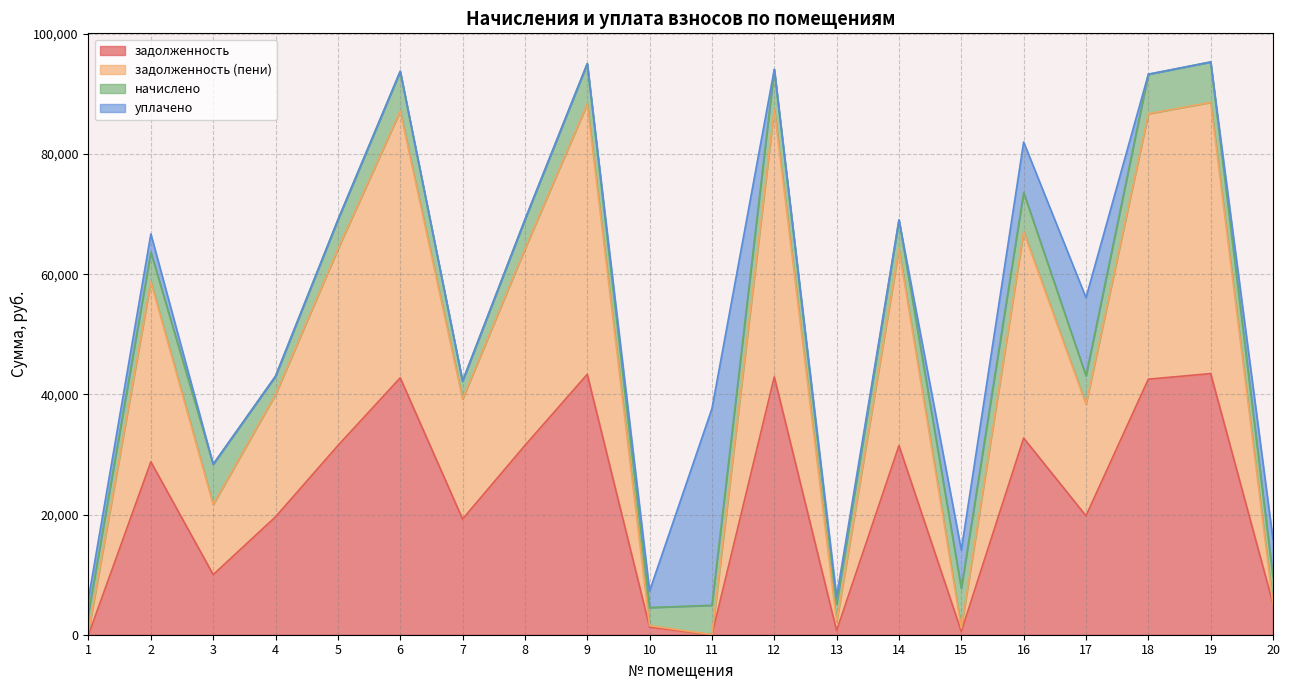

What is the sum of all задолженность (пени) values?

906453.6